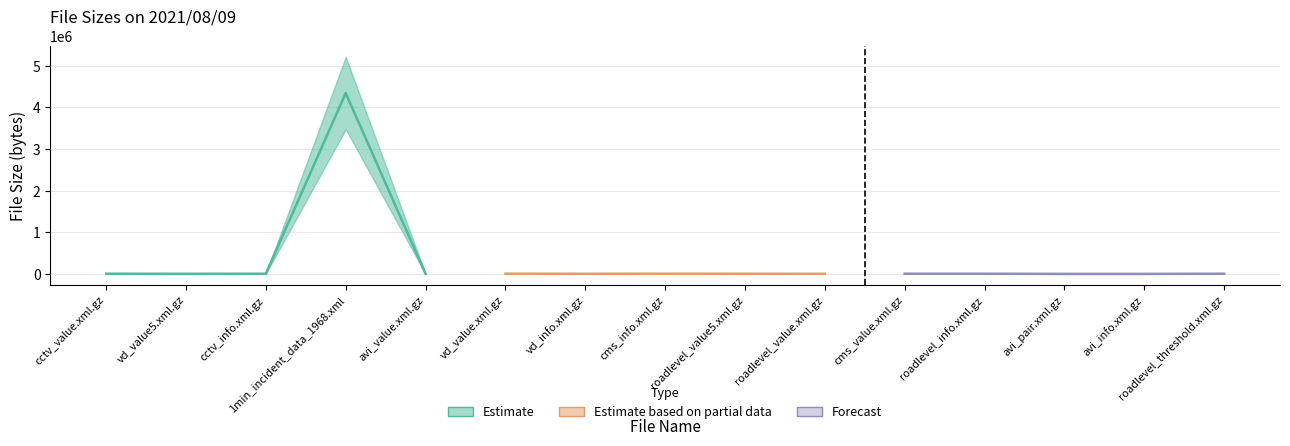

How many points are lower than both their immediate neighbors (excluding endpoints)?

4